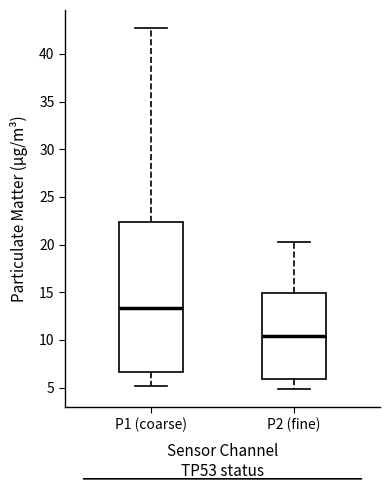

Reading left to right, read every box against the y-axis: the position of its median line, the range the box covers, and the ends of its whiskers. The values are not printed on the chart, so give them approximately, as read against the axis.

P1 (coarse): median 13.5, box 6.5 to 22.5, whiskers 5.0 to 42.5
P2 (fine): median 10.5, box 6.0 to 15.0, whiskers 5.0 to 20.5